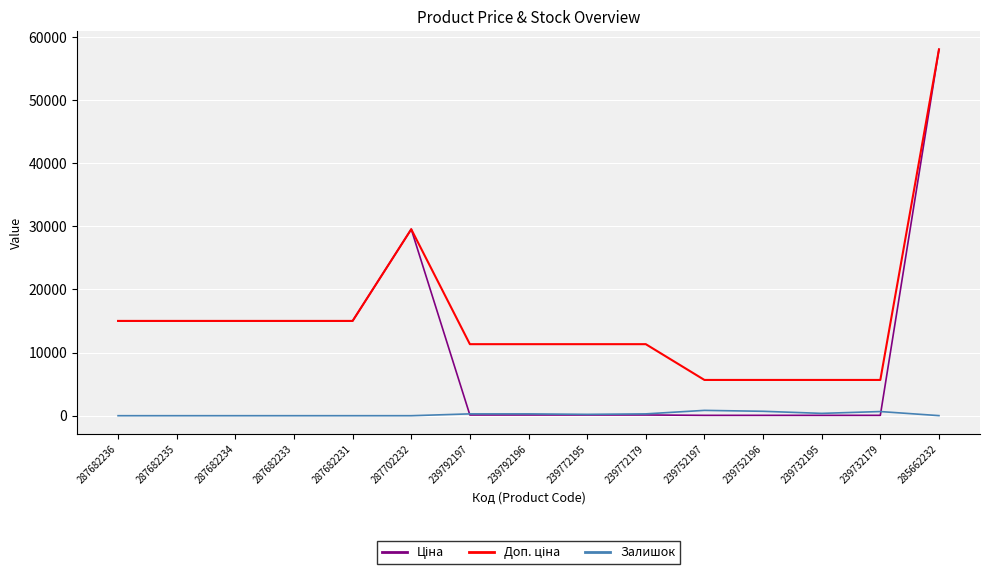

At which category does the chart reach its peak across all series?

285662232